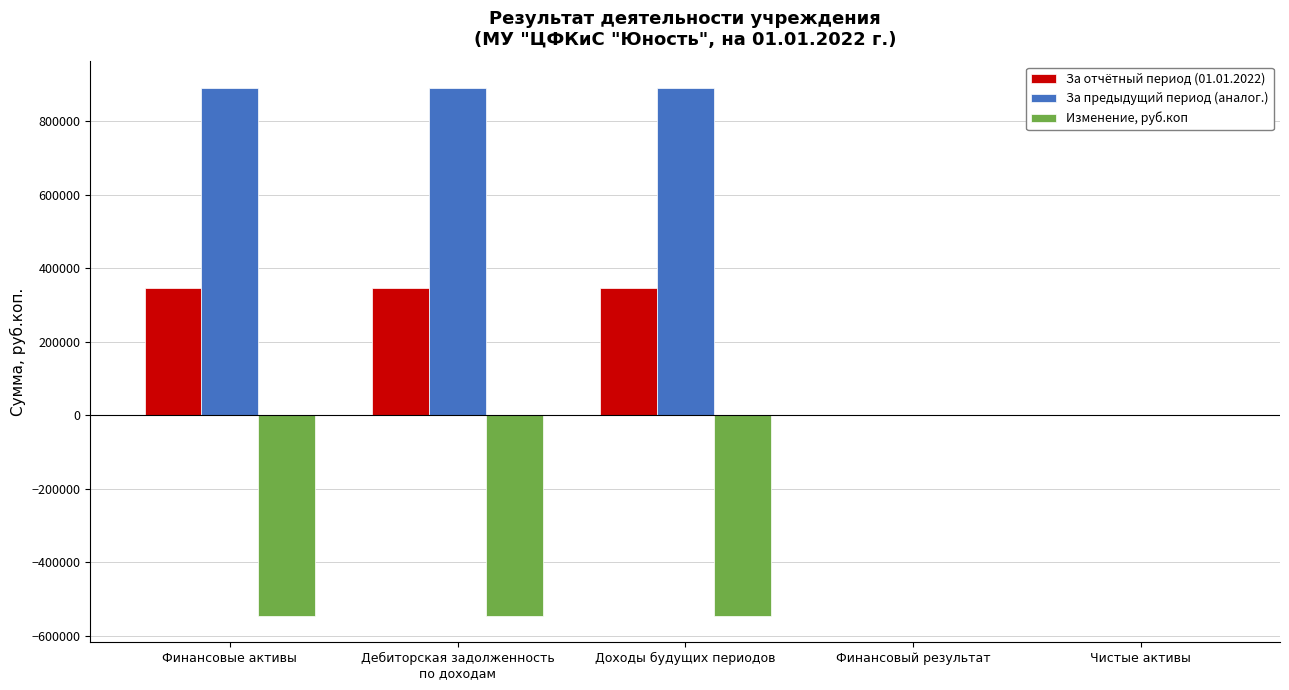

What is the approximate value of За отчётный период (01.01.2022) at Дебиторская задолженность
по доходам?

345355.9